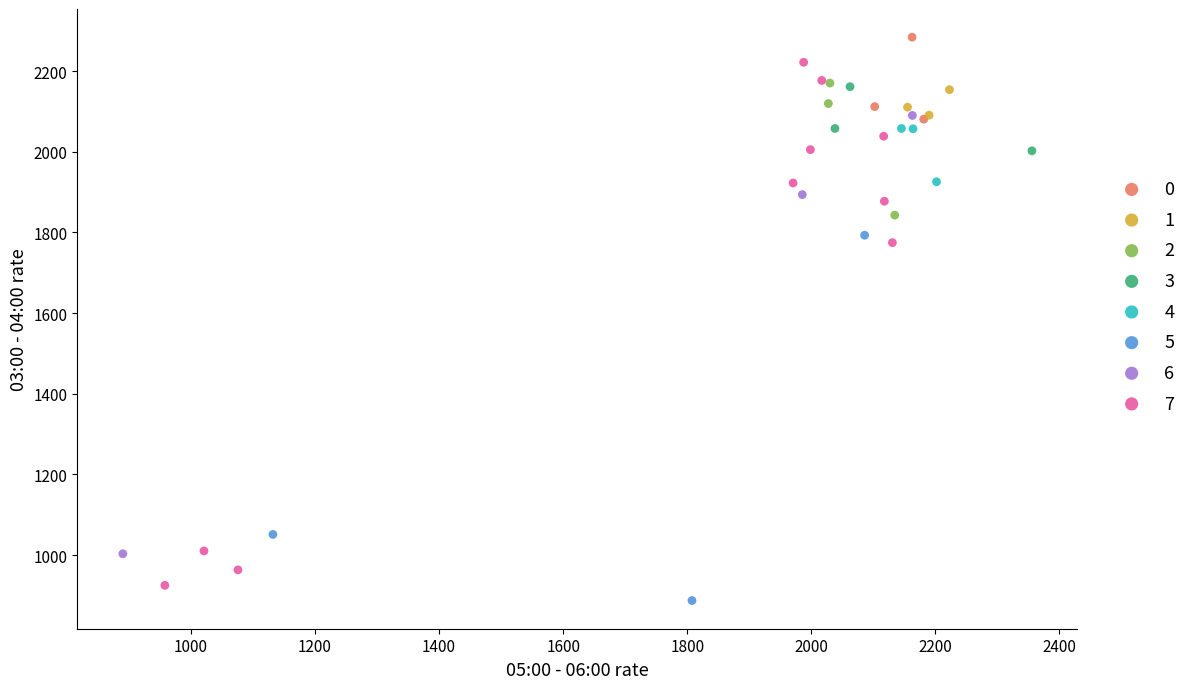

Which series has the largest Y range (max minus min)?

7